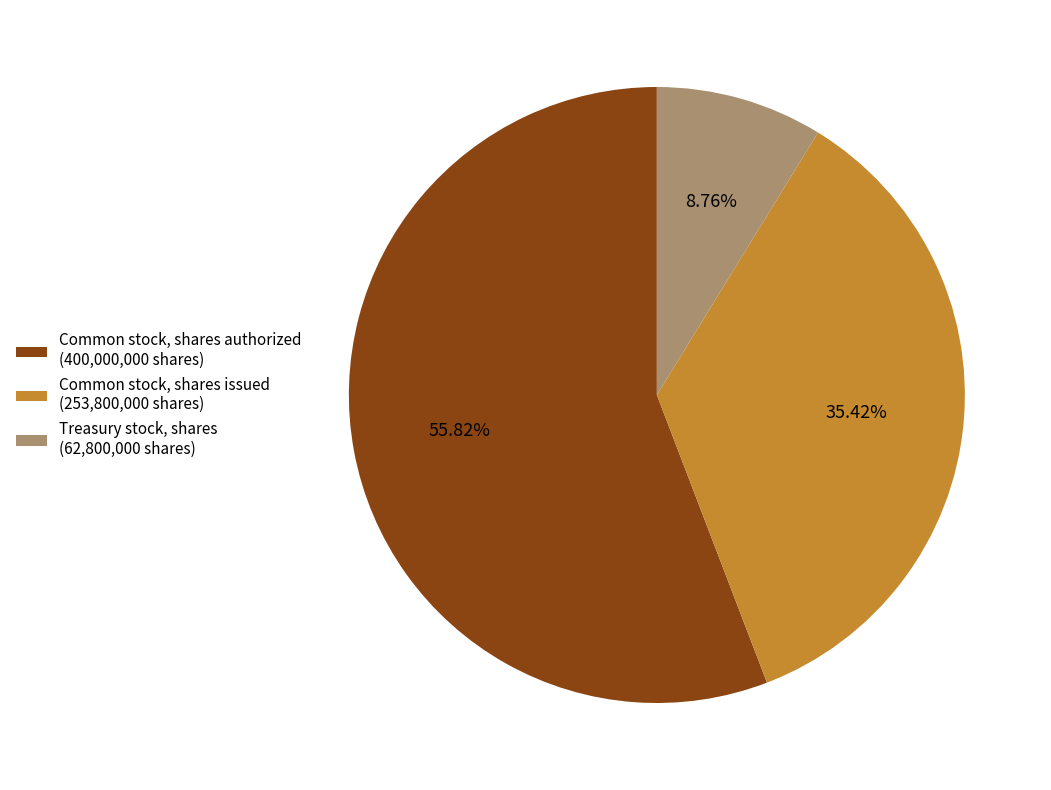

Between Treasury stock, shares and Common stock, shares authorized, which is larger?

Common stock, shares authorized